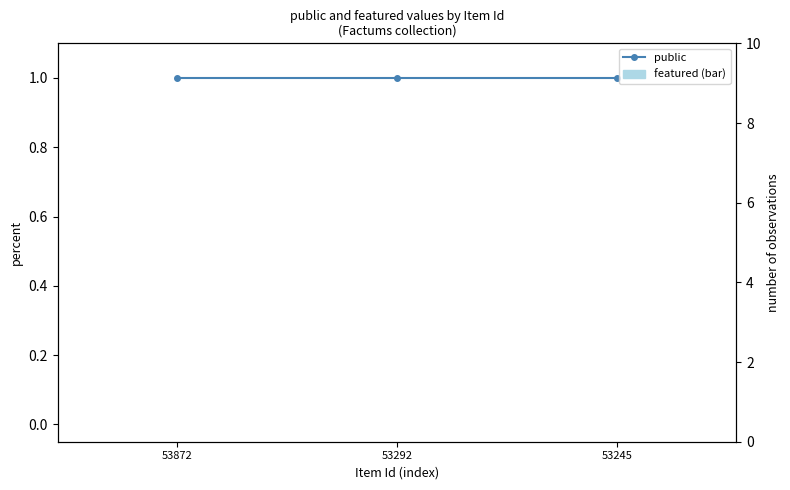

Reading left to right, transcribe all the data shown in this chart.

public: 53872=1	53292=1	53245=1
featured (bar): 53872=0	53292=0	53245=0